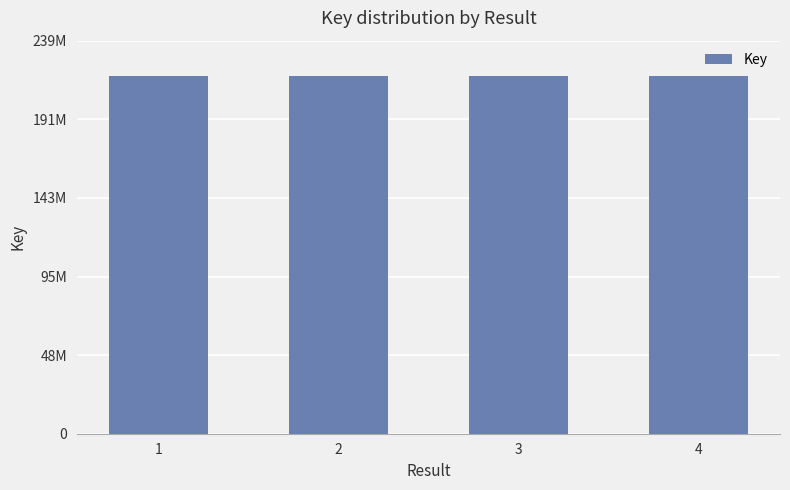

Are the bars horizontal?

No